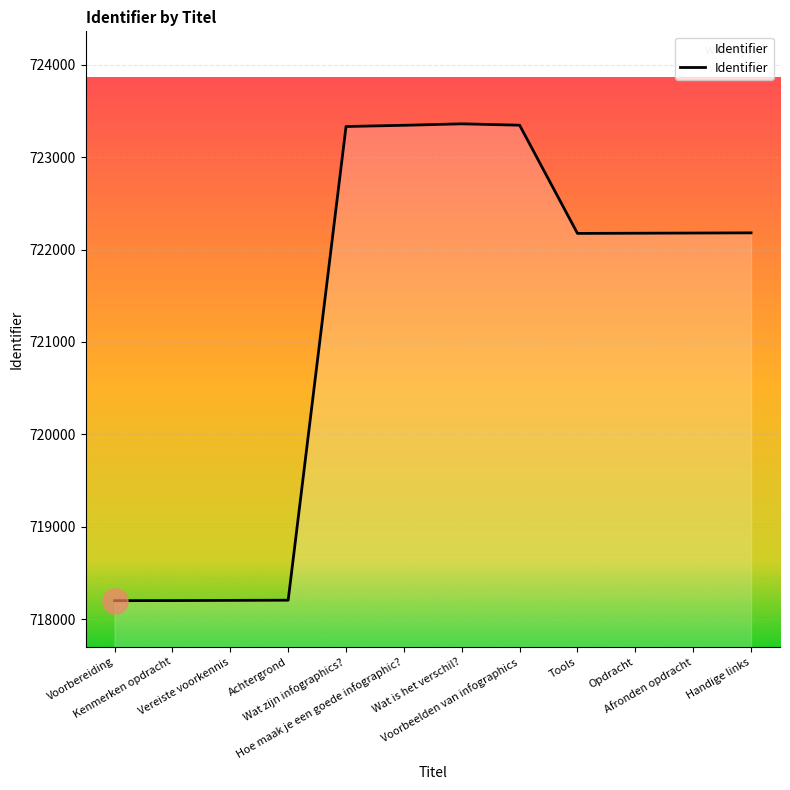

What is the difference between the maximum and minimum values?

5156